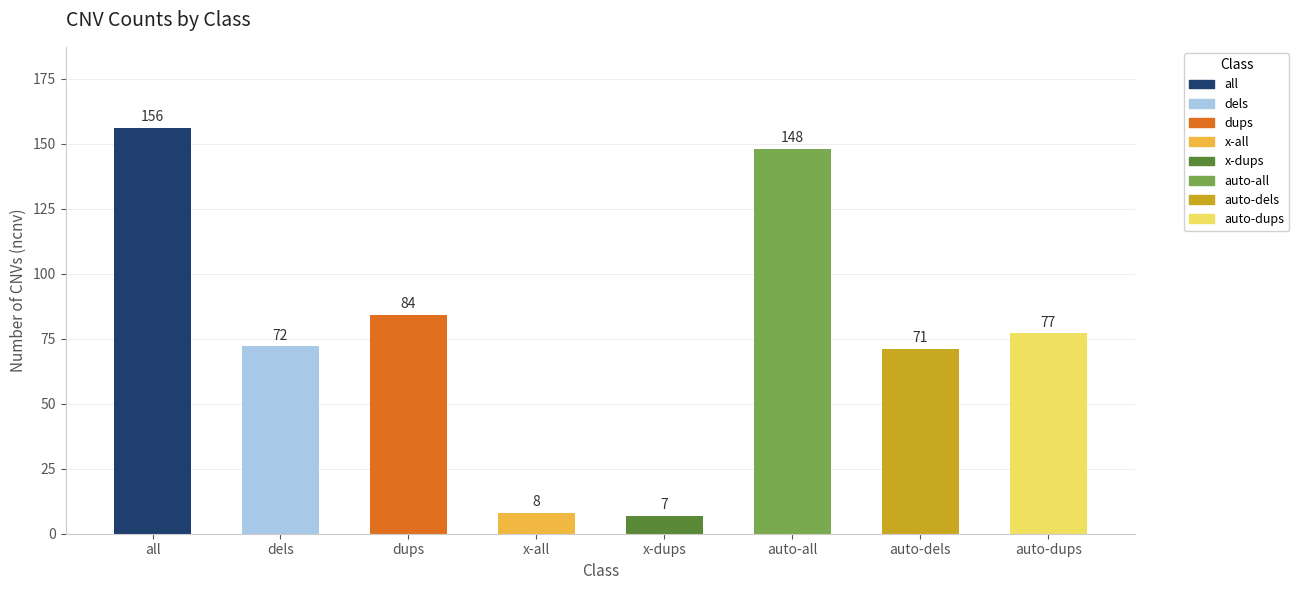

Reading left to right, extract all data points from this chart.

156	72	84	8	7	148	71	77